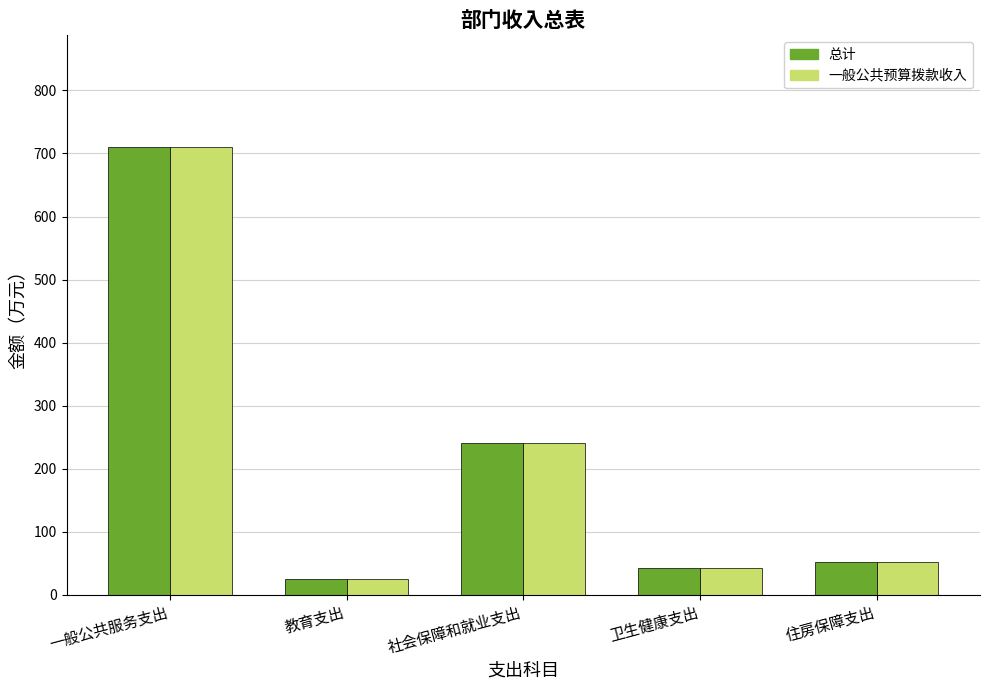

Which category has the highest value in the 一般公共预算拨款收入 series?

一般公共服务支出